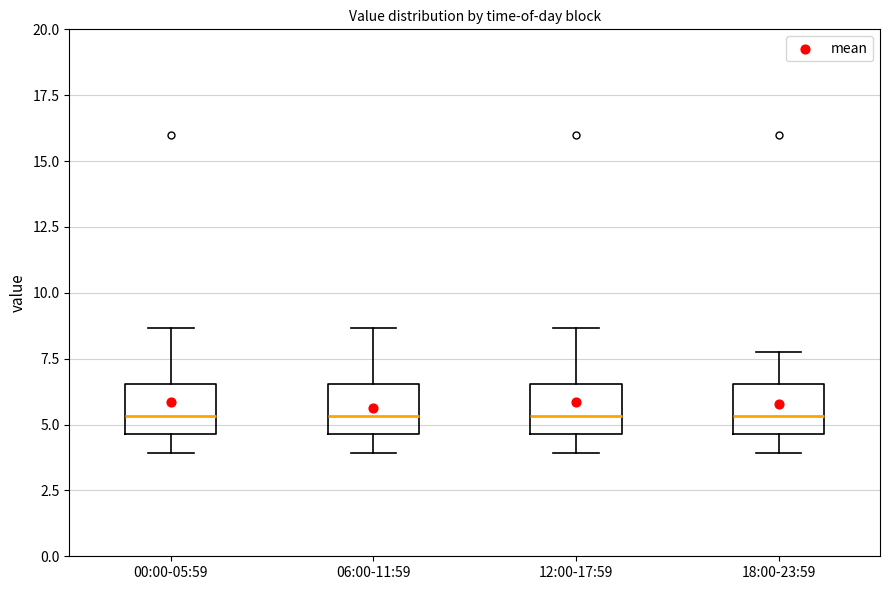

Where does the lower whisker of the box for 06:00-11:59 end on the y-axis? The values are not printed on the chart, so give them approximately, as read against the axis.

4.0